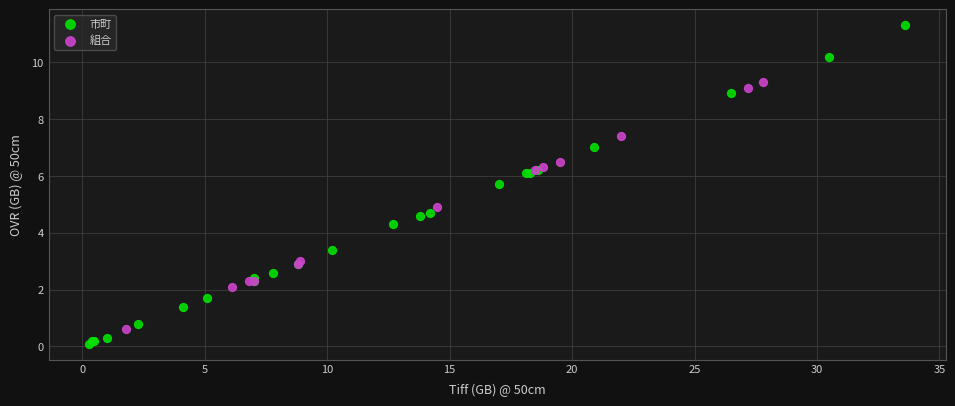

Which series reaches the maximum Y coordinate?

市町